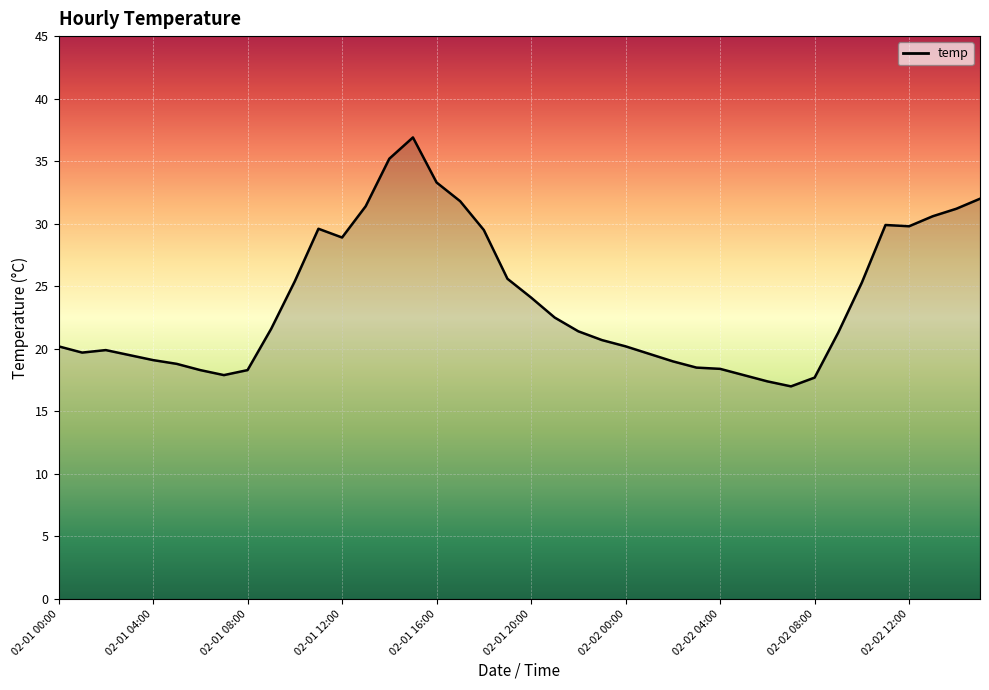

What is the smallest value displayed?

17.0